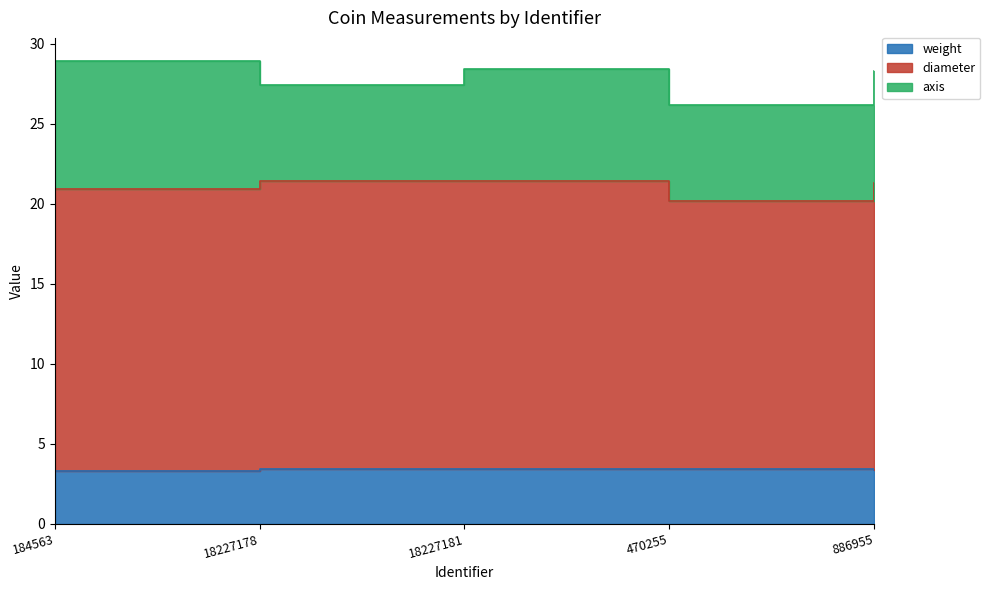

At how many categories does at least one series exceed 5?

5